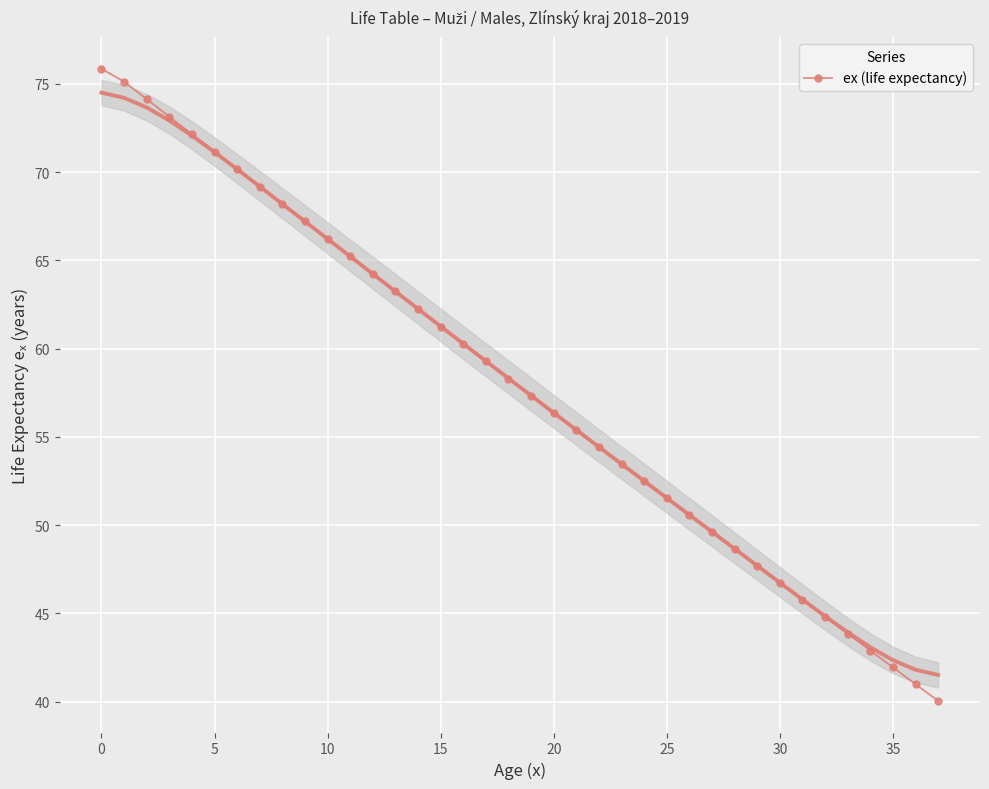

True or false: the data shows 62.2 at 33.

False